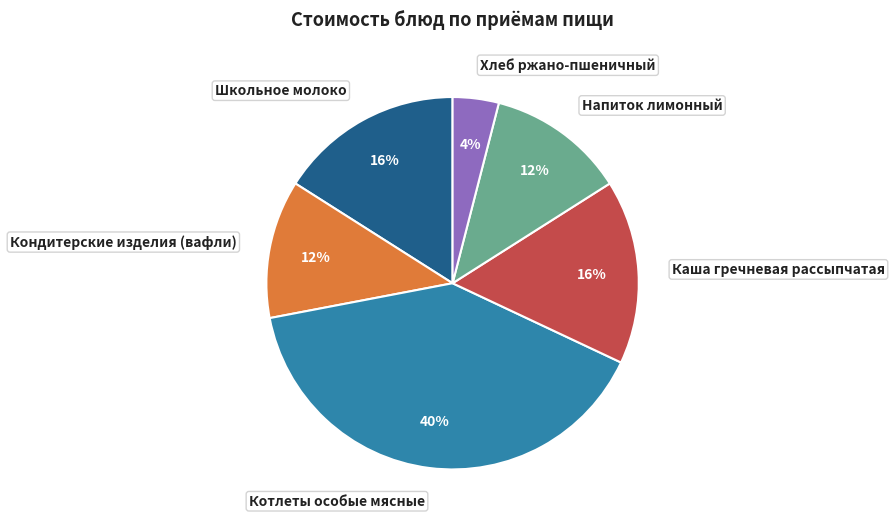

To the nearest percent, what portion does Каша гречневая рассыпчатая represent?

16%